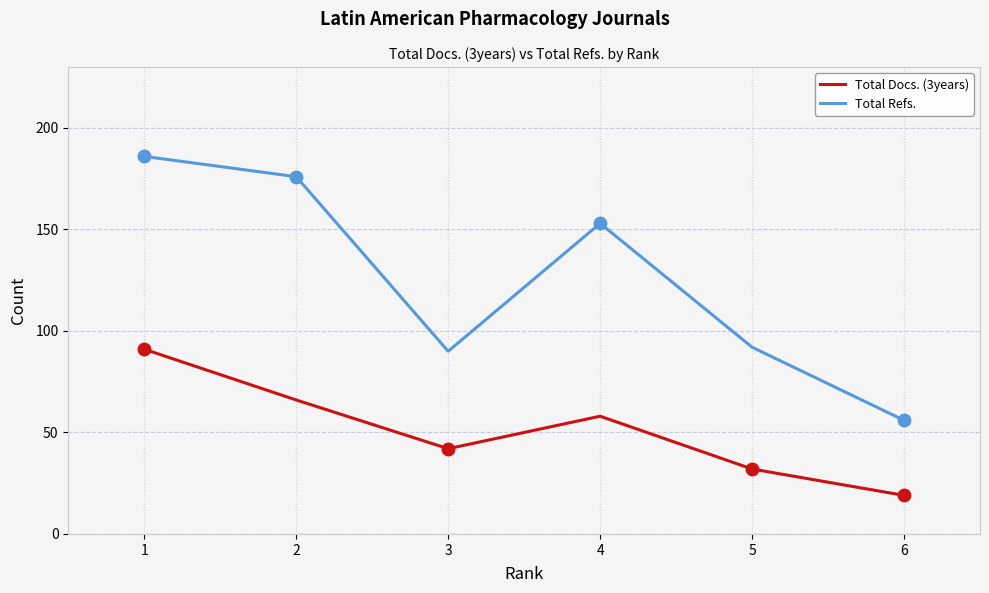

True or false: Total Docs. (3years) and Total Refs. intersect in this chart.

False